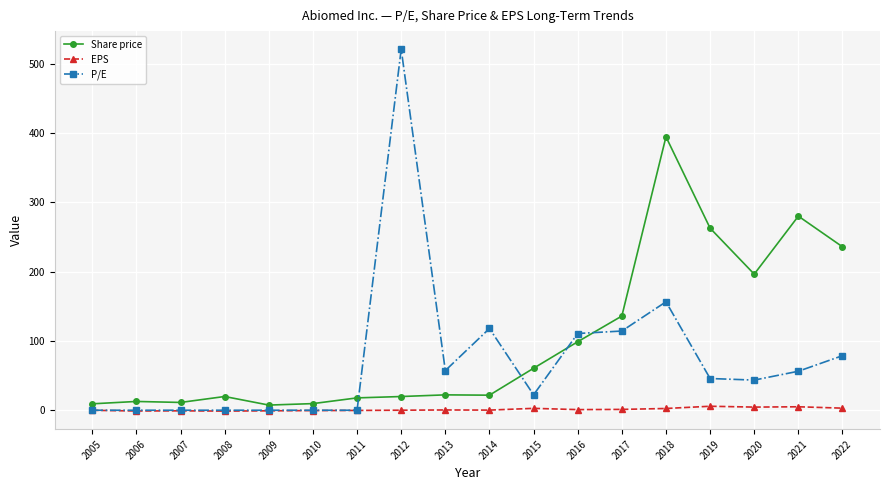

Count the number of data series in this chart.

3